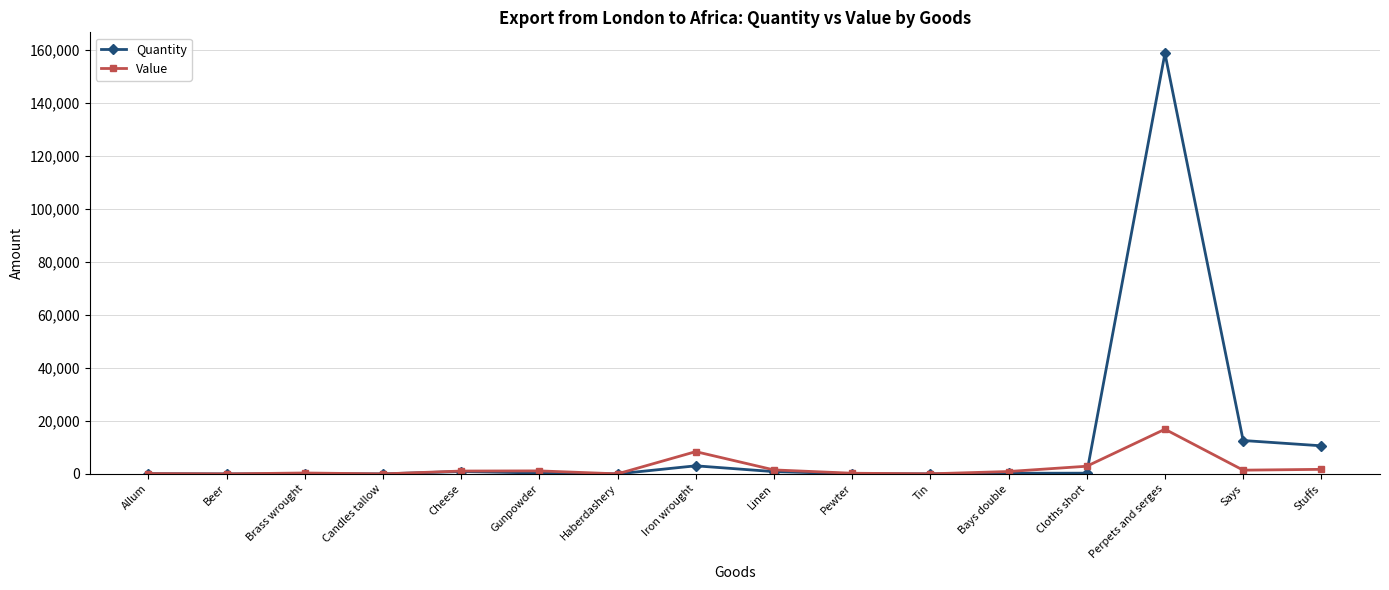

True or false: Value has more than 2 interior local peaks.

True